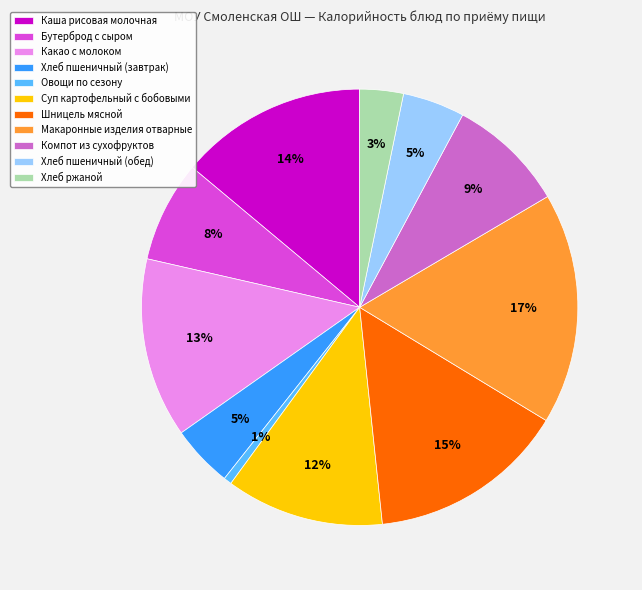

Is Хлеб пшеничный (завтрак) the majority of the pie?

No